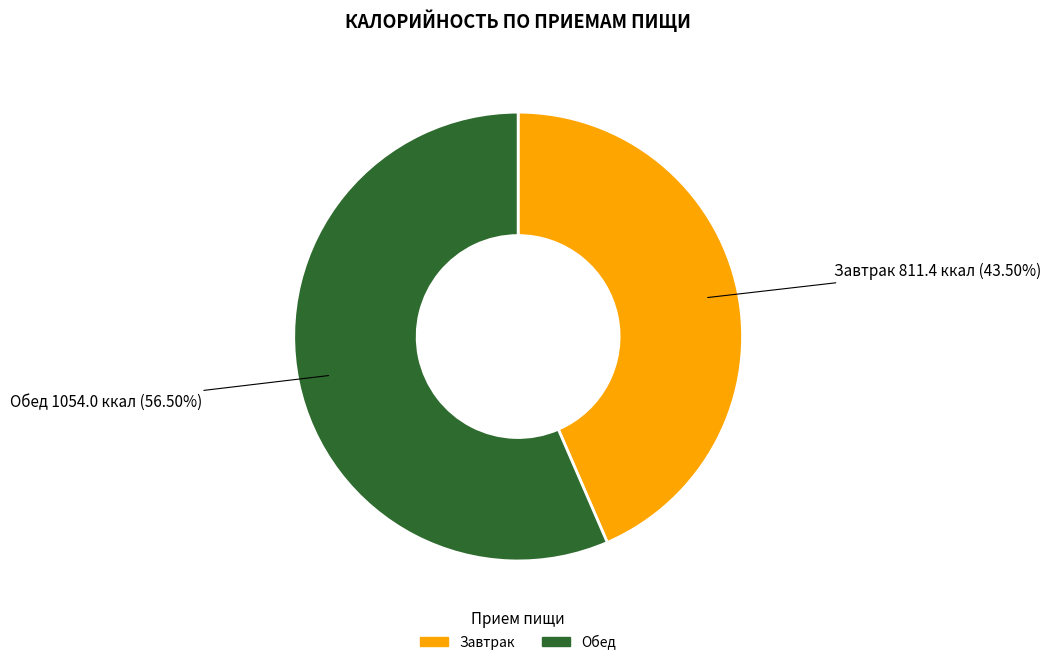

Rank the categories by value from highest to lowest.

Обед, Завтрак